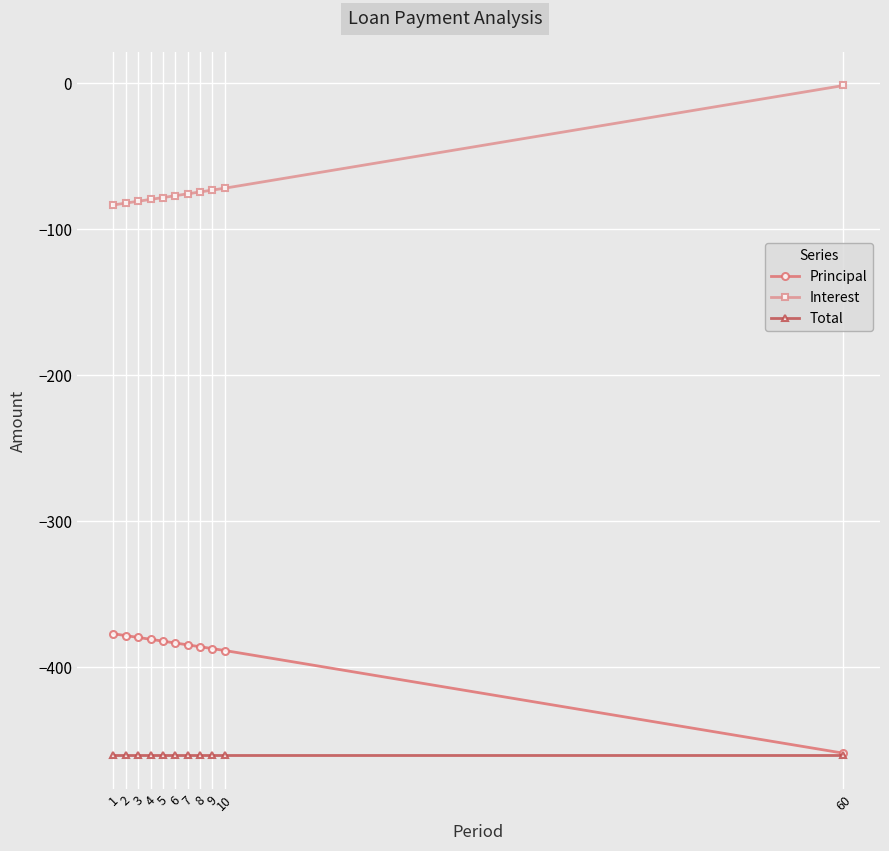

True or false: Total and Interest intersect in this chart.

False